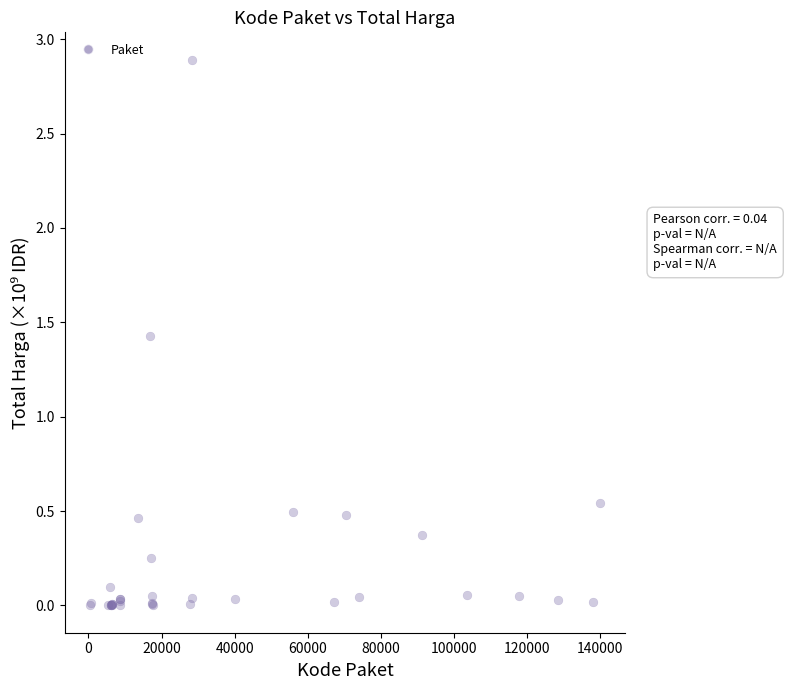

What Y value in the scatter plot is closest to 1?

1.4